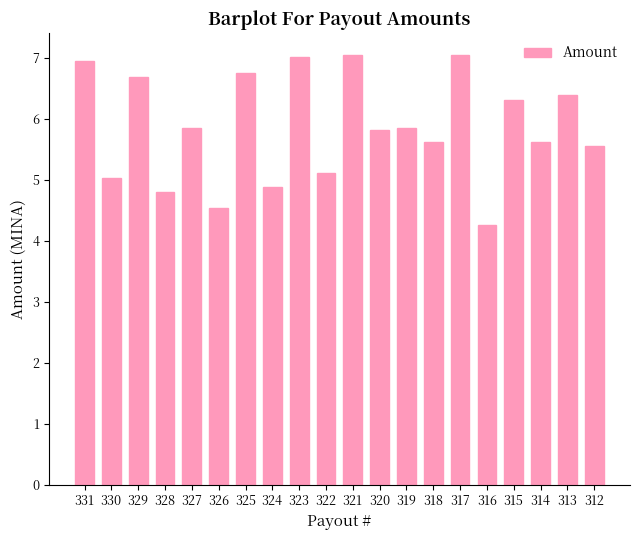

Where does the data first go above 5?

331